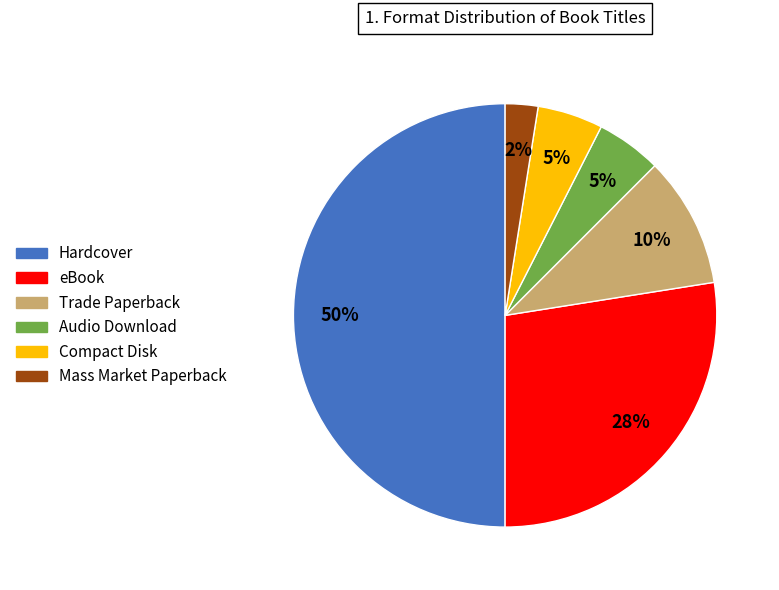

What is the largest slice in the pie chart?

Hardcover